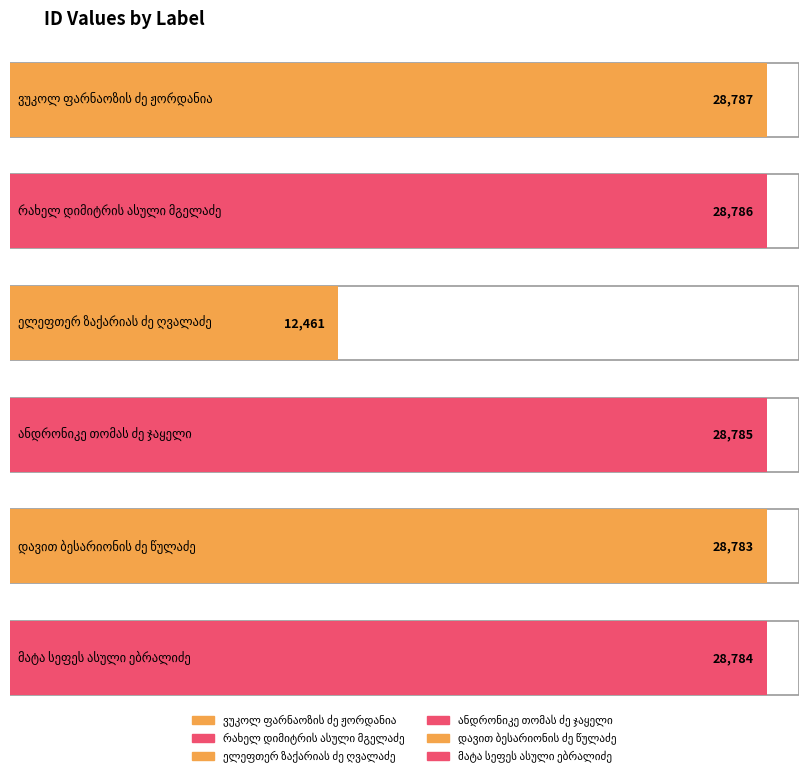

What is the sum of the values at ელეფთერ ზაქარიას ძე ღვალაძე and მატა სეფეს ასული ებრალიძე?

41245